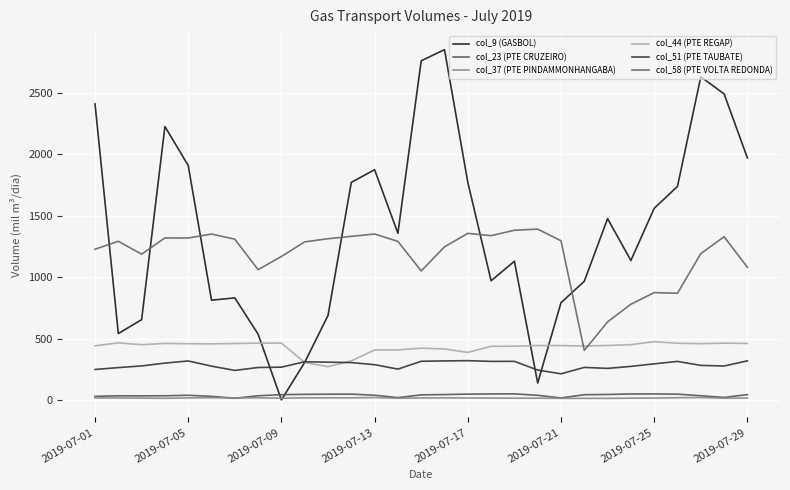

How many lines are shown in the chart?

6